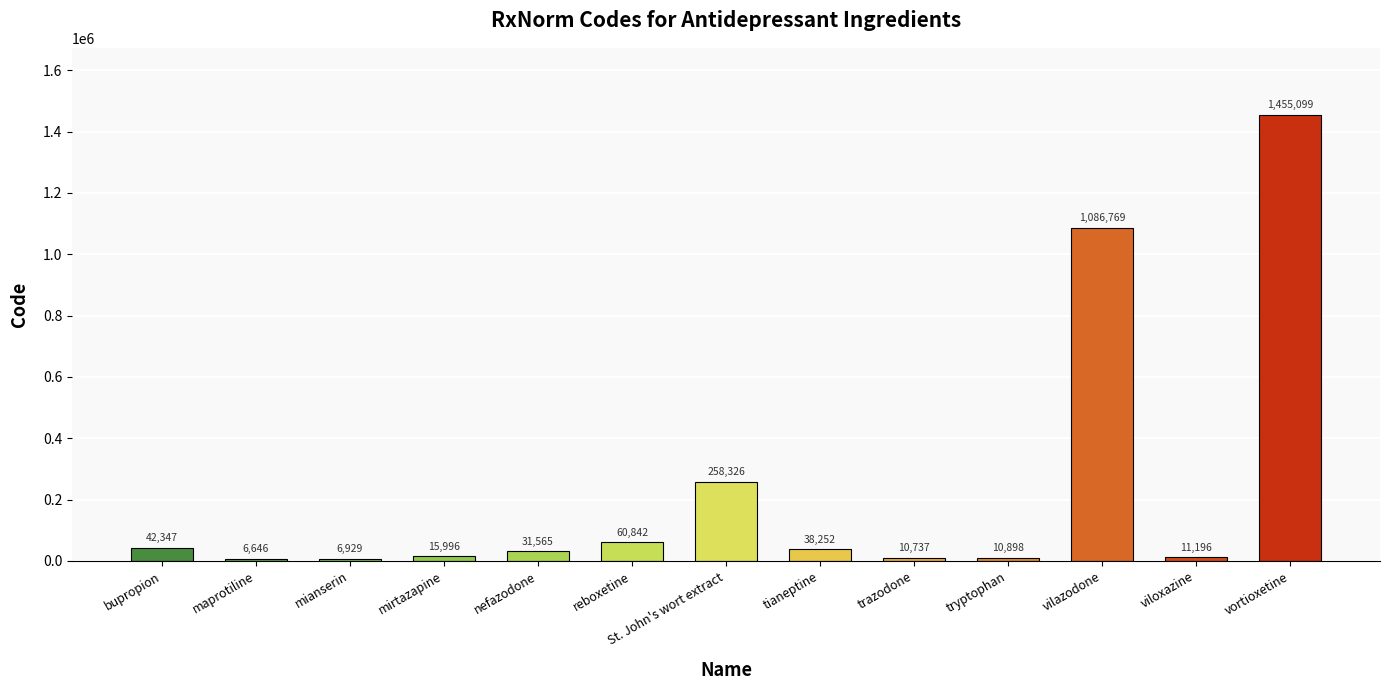

List the labels in order of value, largest first.

vortioxetine, vilazodone, St. John's wort extract, reboxetine, bupropion, tianeptine, nefazodone, mirtazapine, viloxazine, tryptophan, trazodone, mianserin, maprotiline